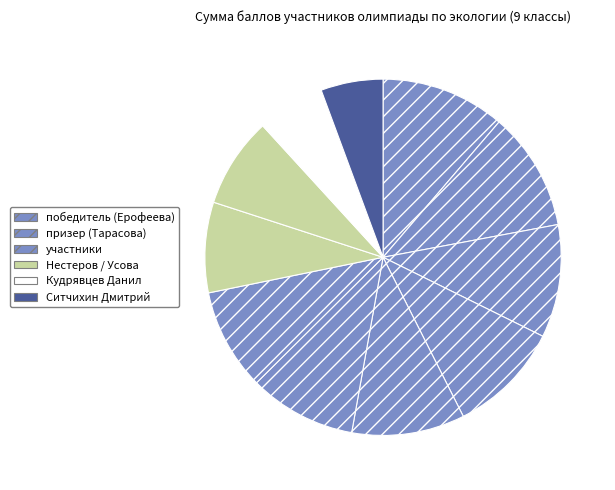

How many slices are in this pie chart?

11